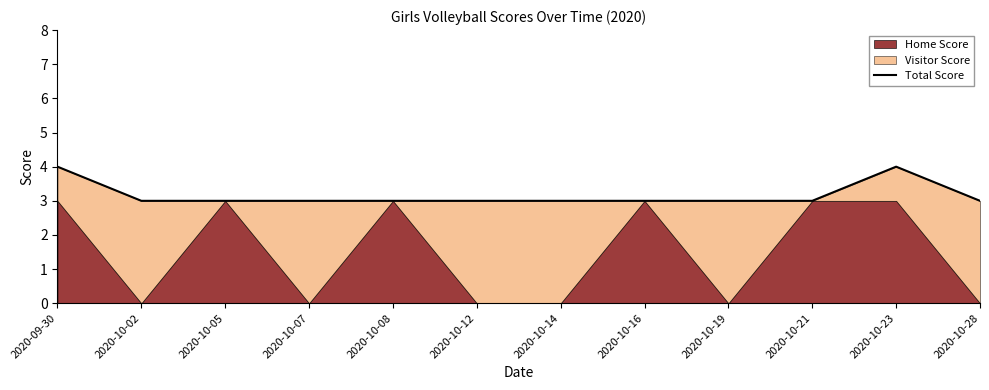

What is the change in value from 2020-10-14 to 2020-10-23?

+1